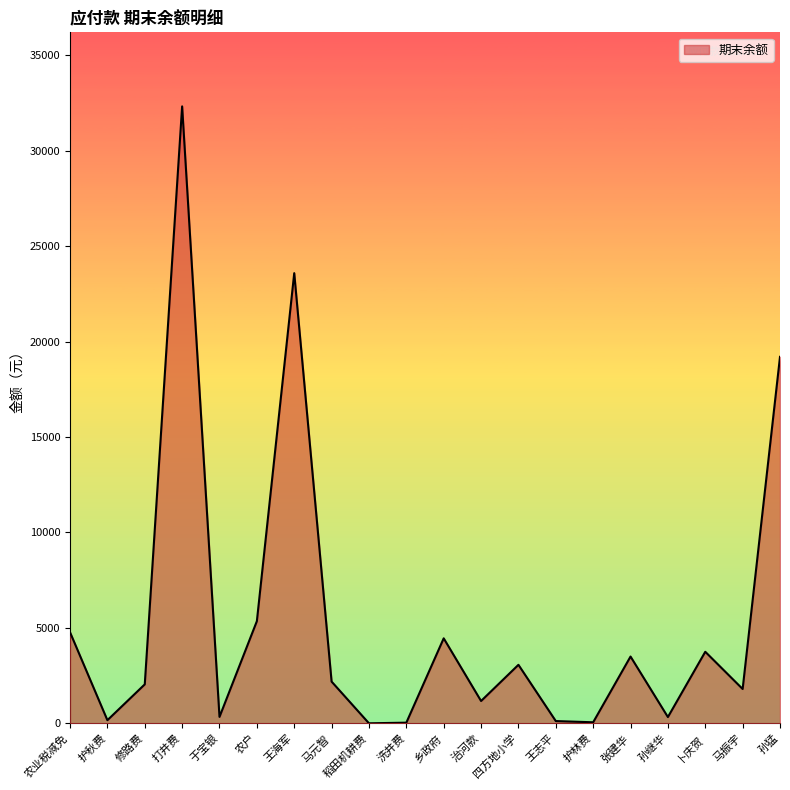

What is the difference between the maximum and minimum values?

32317.1